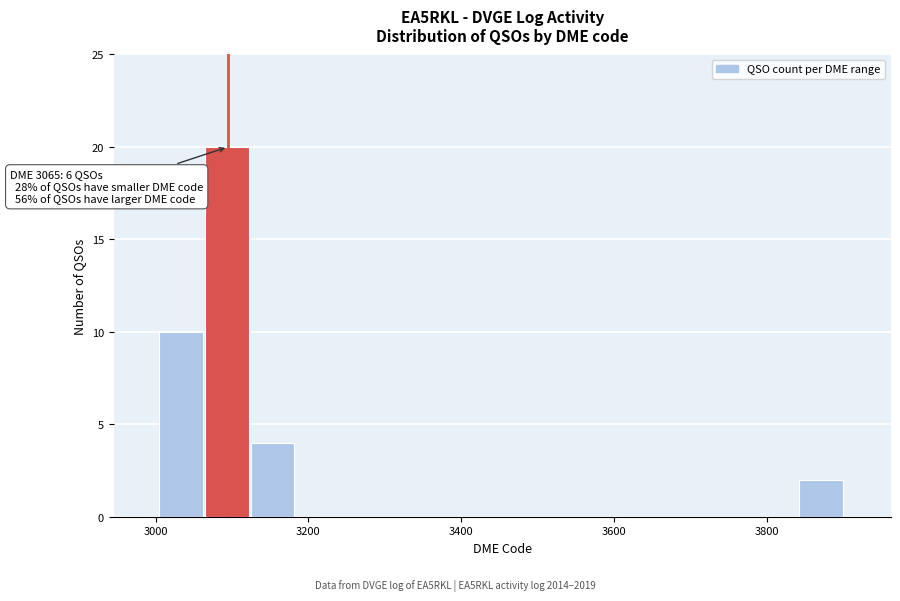

Around what value on the x-axis is the tallest bar? Give the approximate position of its centre, as read against the axis.

3100